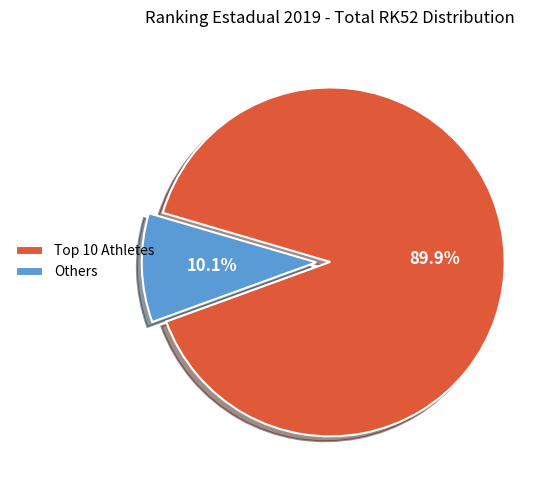

How many slices are in this pie chart?

2